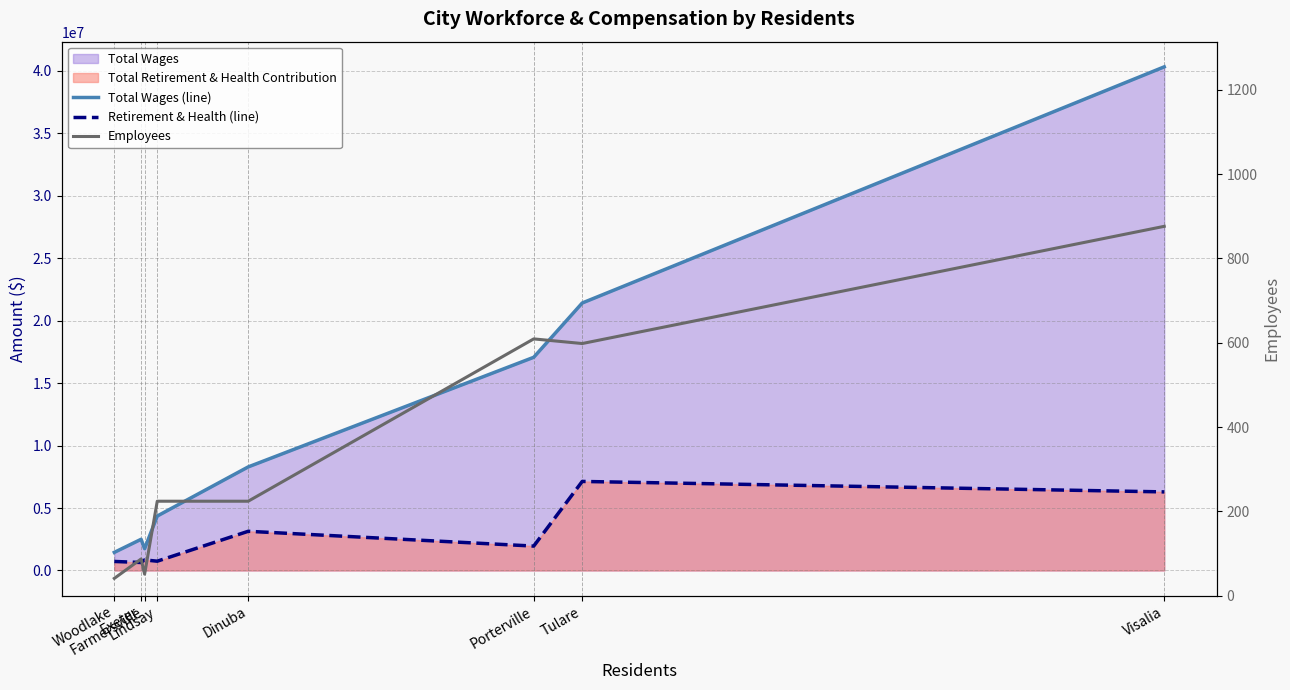

True or false: Total Wages (line) and Employees intersect in this chart.

False